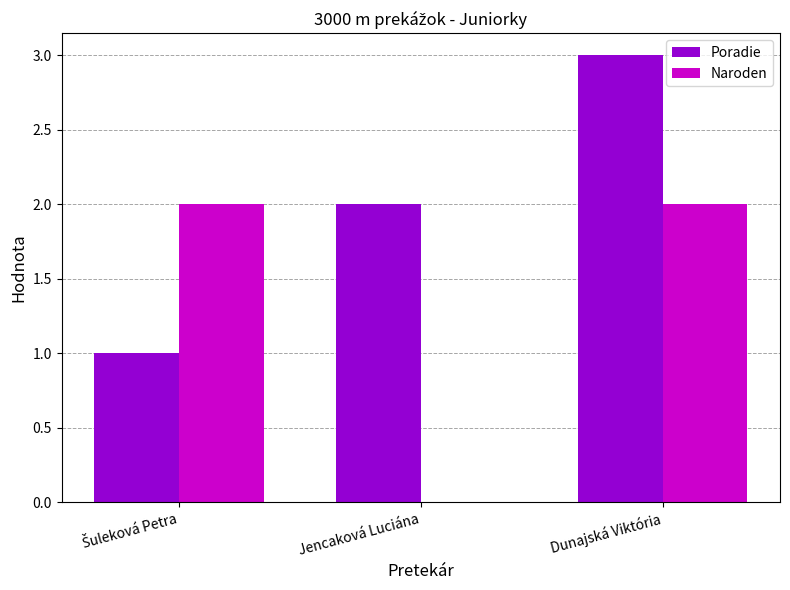

How many groups of bars are there?

3